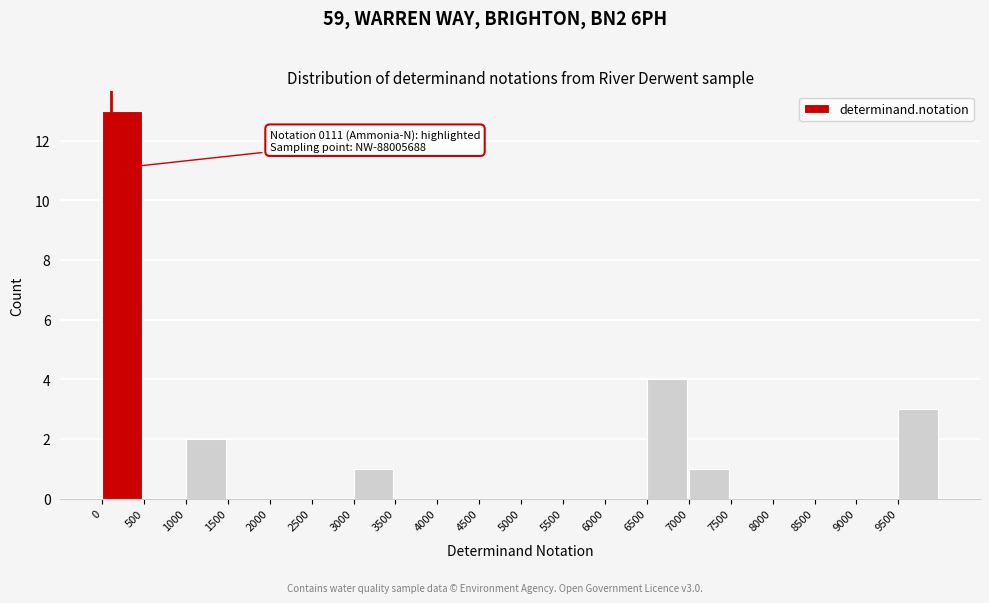

Which range on the x-axis has the tallest bar?

0 to 500